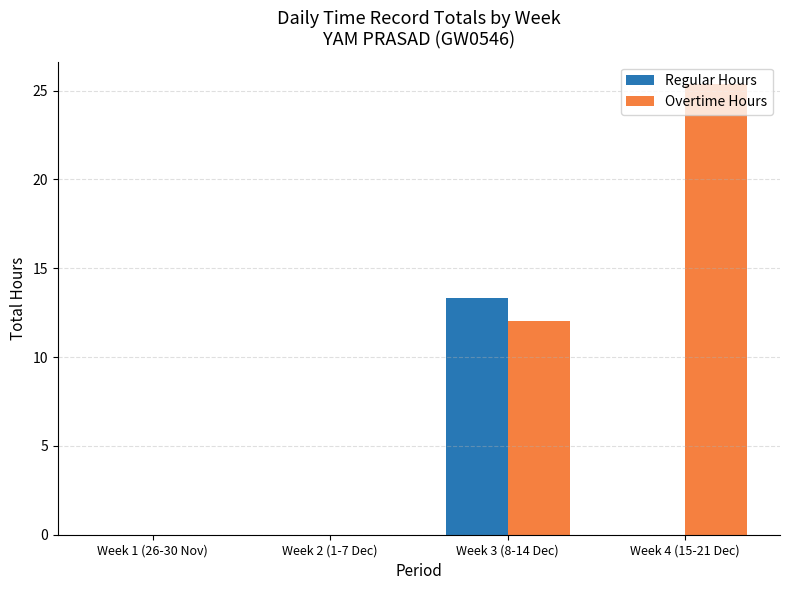

How many values in the Overtime Hours series exceed 12?

2